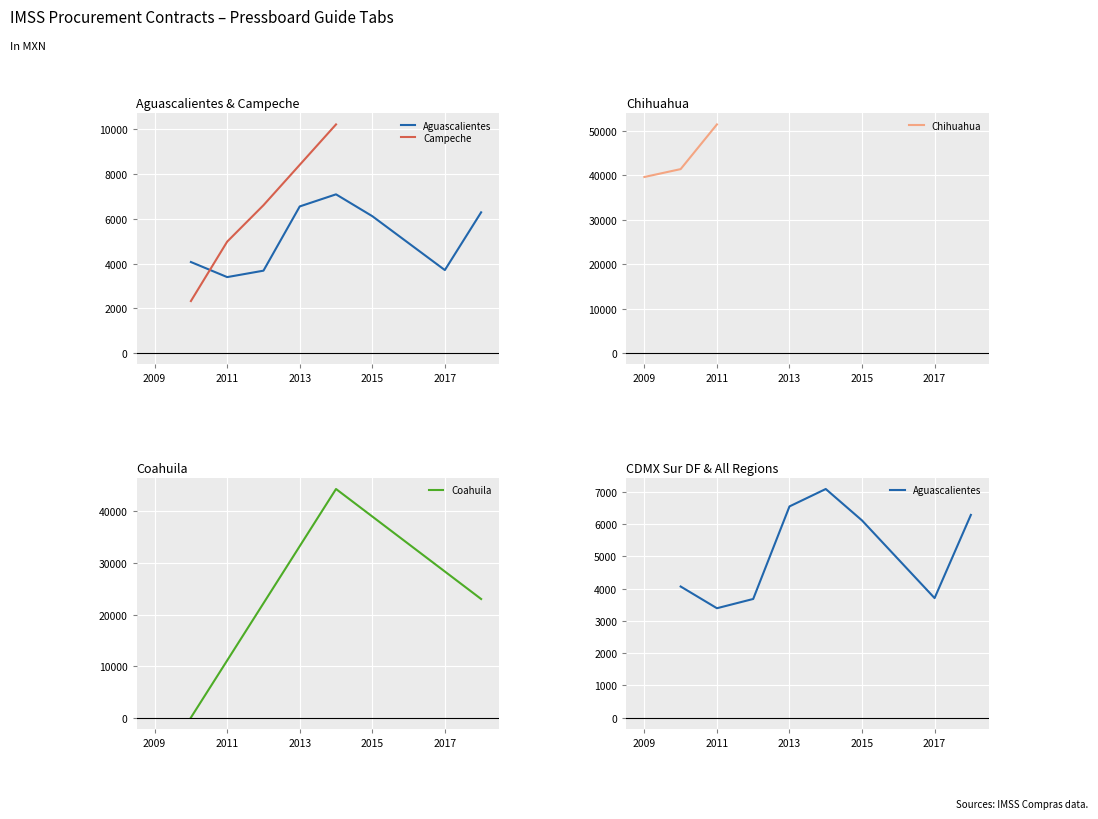

Which category has the highest value in the Chihuahua series?

2011